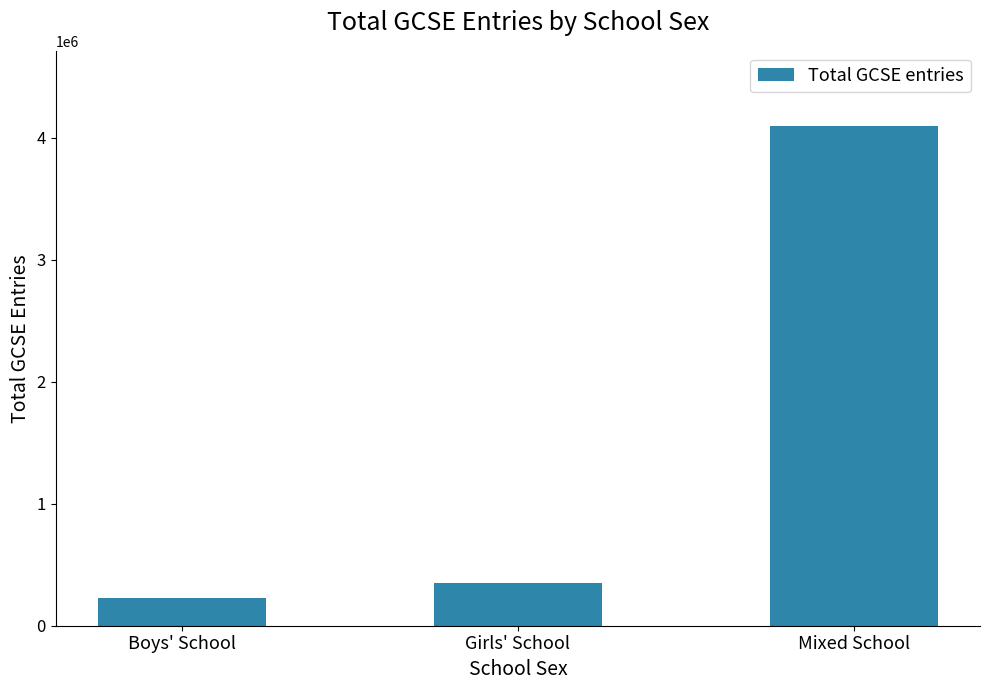

Reading left to right, what are all the values shown in this chart?

Boys' School=225666	Girls' School=348937	Mixed School=4096737